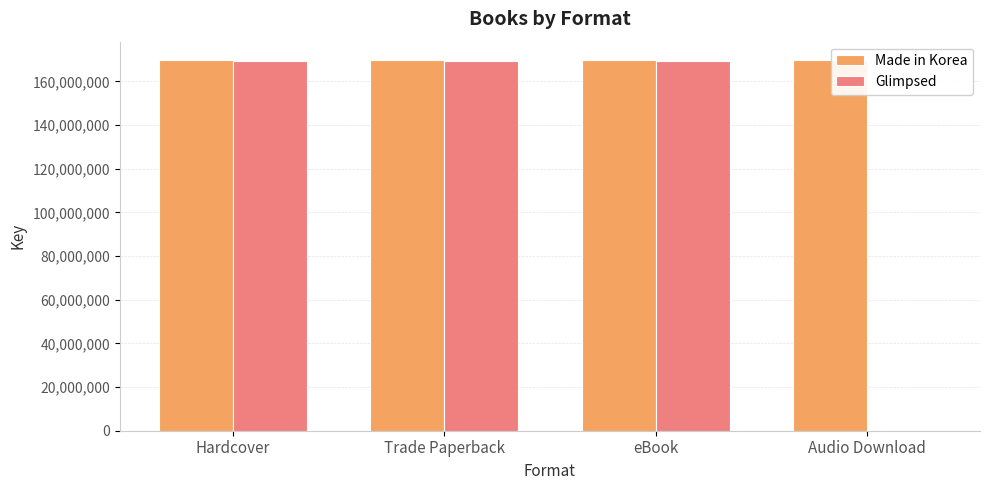

Are the bars grouped side by side (vs. stacked)?

Yes